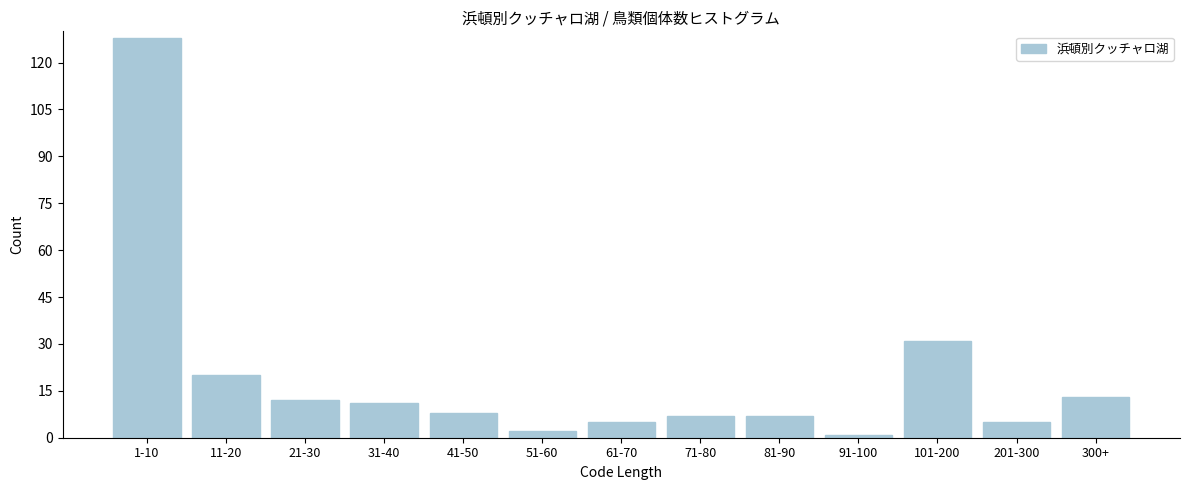

Reading left to right, list all the values displayed in this chart.

128	20	12	11	8	2	5	7	7	1	31	5	13